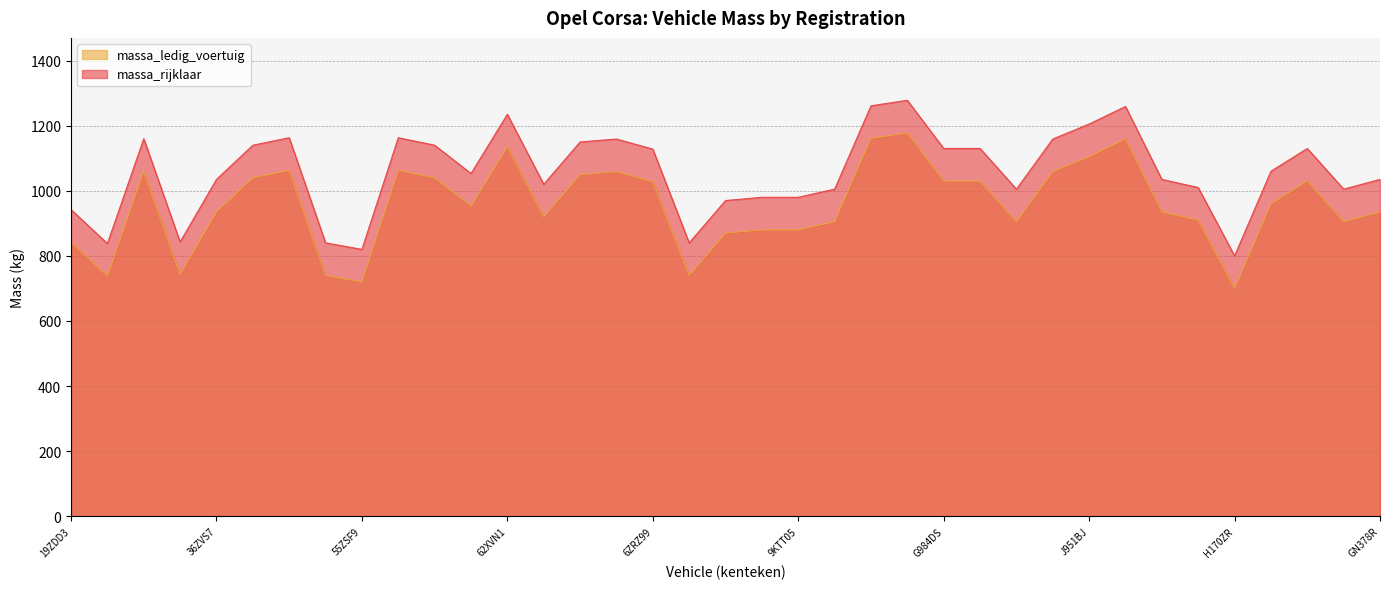

In massa_ledig_voertuig, how many points are lower than both neighbors (excluding endpoints)?

9